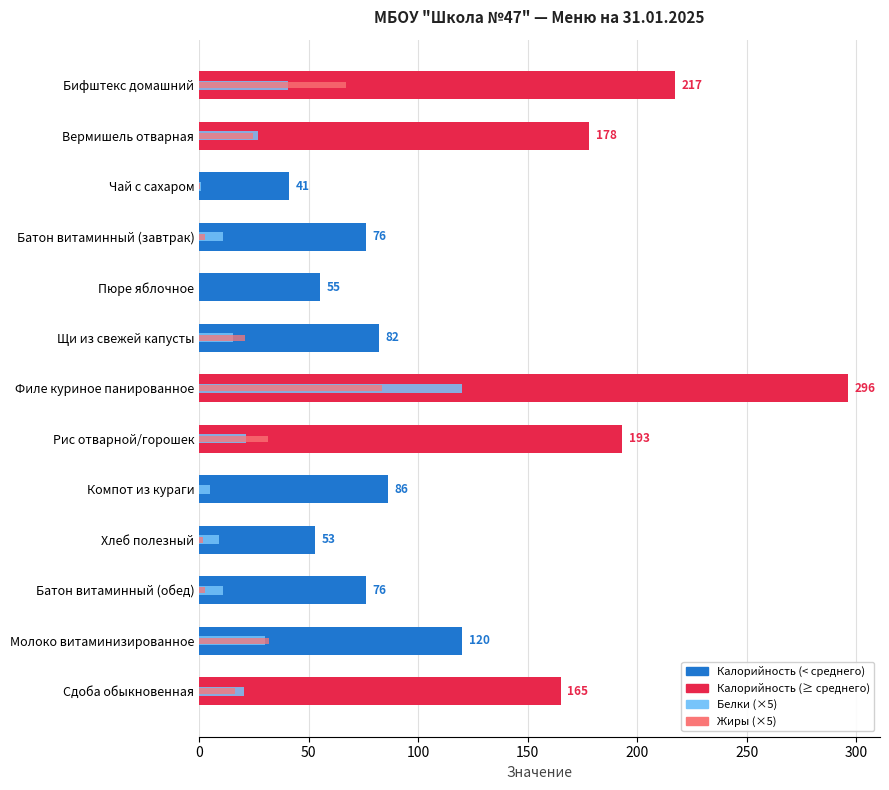

How many data points in Жиры (×5) are above 16?

7